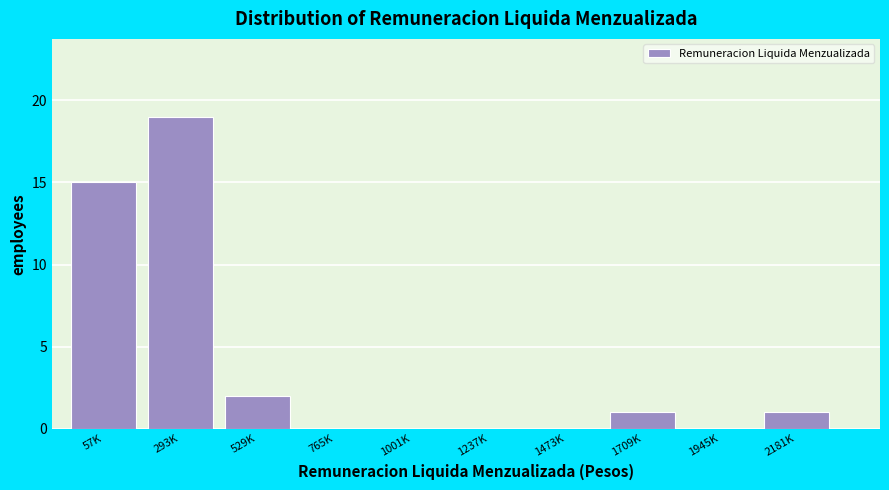

Reading right to left, list all the values displayed in this chart.

2181K=1	1945K=0	1709K=1	1473K=0	1237K=0	1001K=0	765K=0	529K=2	293K=19	57K=15